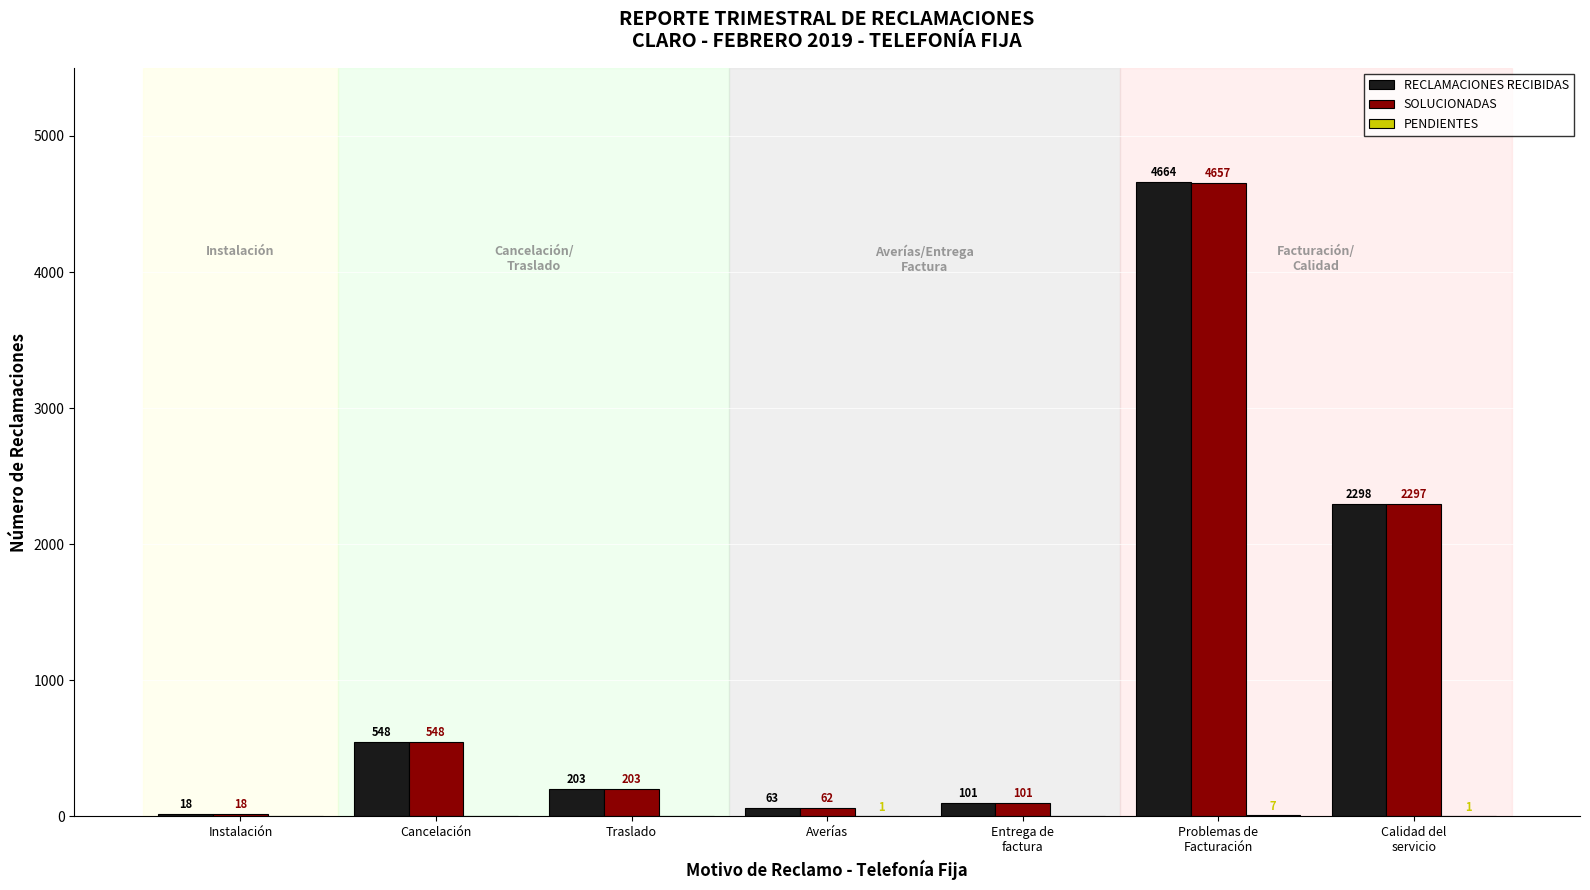

What is the sum of all SOLUCIONADAS values?

7886